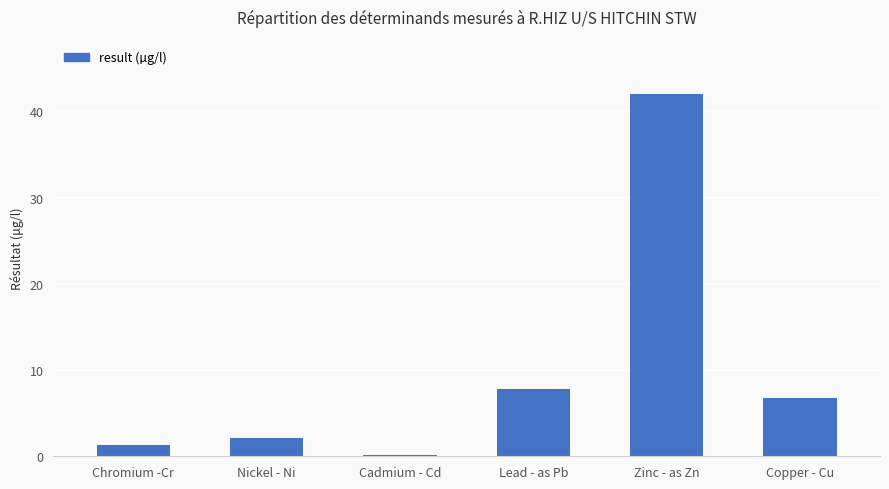

At which label does the data first exceed 6?

Lead - as Pb